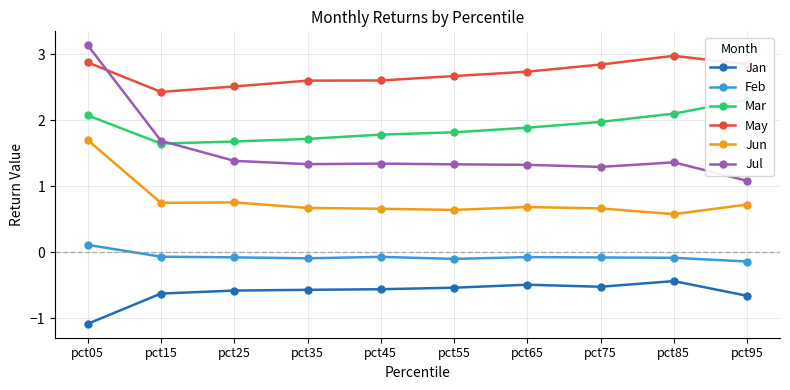

True or false: May and Feb cross at least once.

False